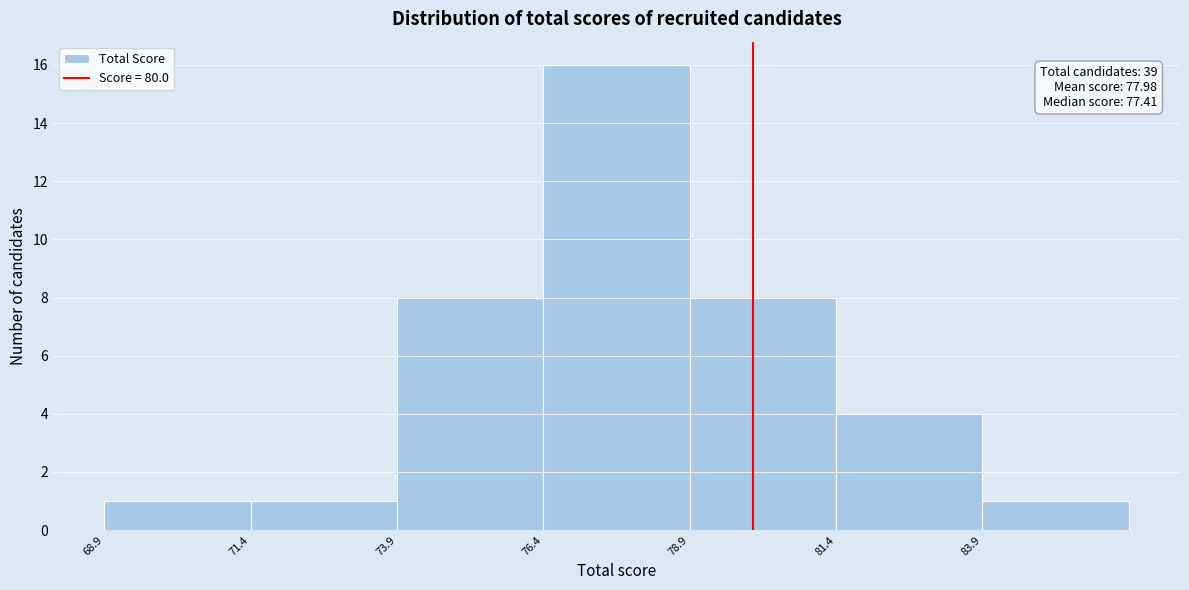

Over which range of the x-axis is the bar tallest?

76.5 to 79.0